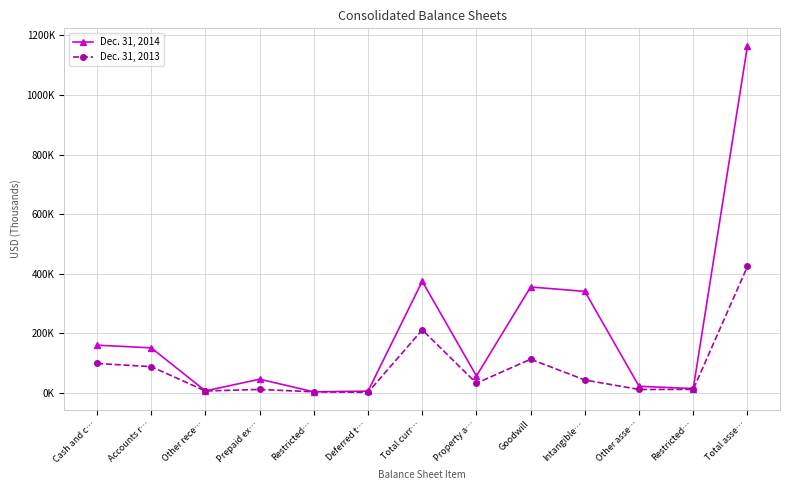

What are all the series names shown in the legend?

Dec. 31, 2014, Dec. 31, 2013